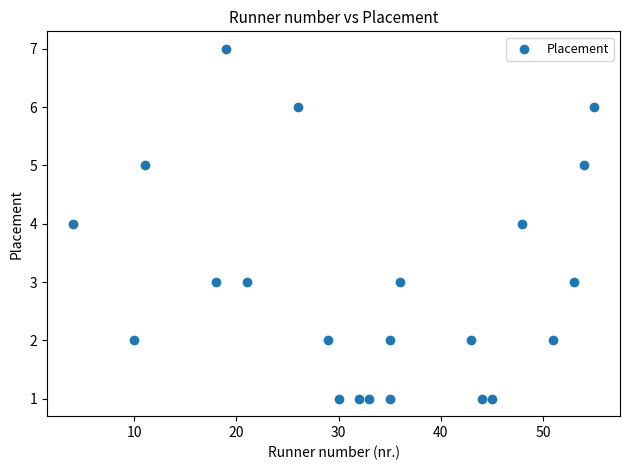

What is the range of Y values (max minus min)?

6